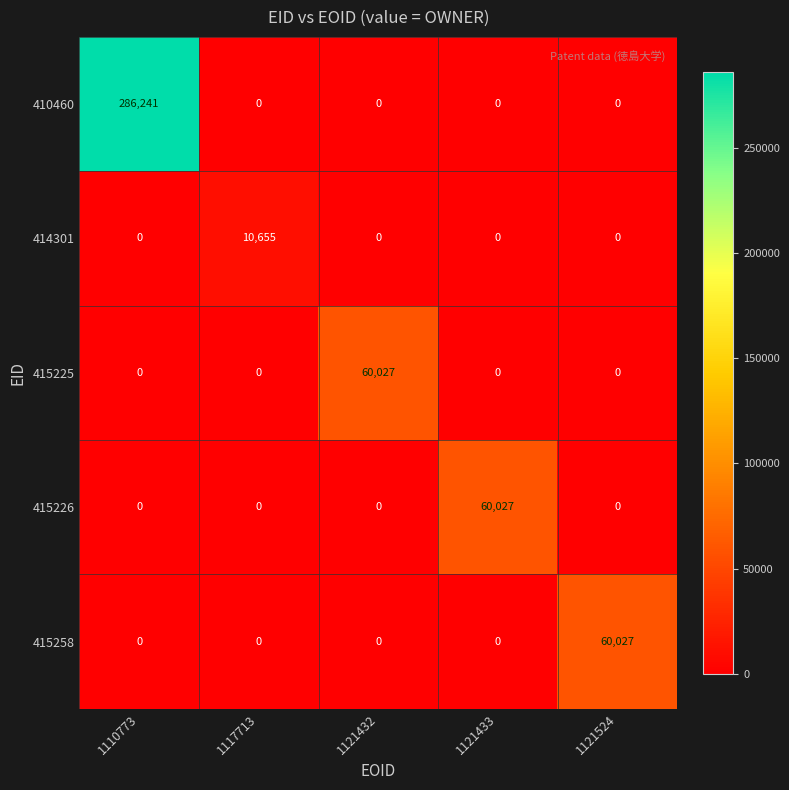

Reading left to right, what are all the values shown in this chart?

410460: 286241	0	0	0	0
414301: 0	10655	0	0	0
415225: 0	0	60027	0	0
415226: 0	0	0	60027	0
415258: 0	0	0	0	60027